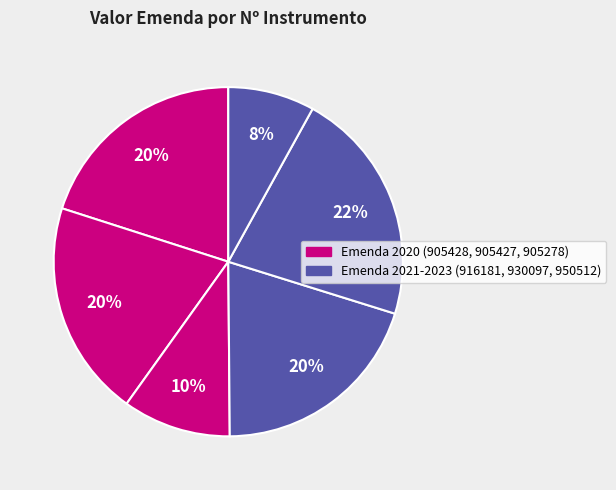

What is the largest slice in the pie chart?

930097